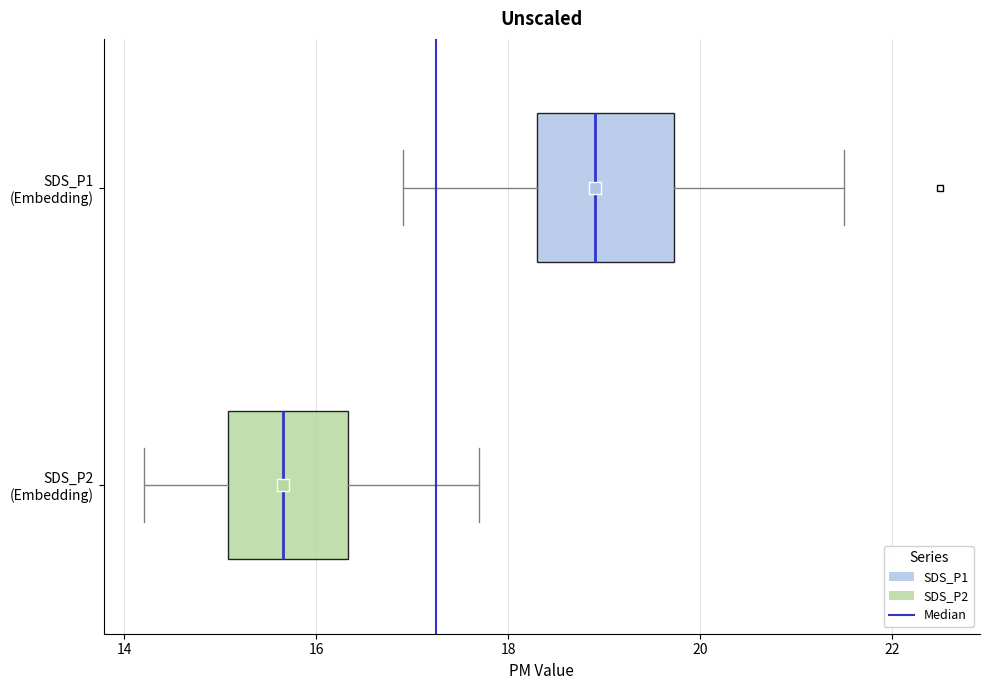

Reading bottom to top, read every box against the x-axis: the position of its median line, the range the box covers, and the ends of its whiskers. The values are not printed on the chart, so give them approximately, as read against the axis.

SDS_P2 (Embedding): median 15.6, box 15.0 to 16.4, whiskers 14.2 to 17.8
SDS_P1 (Embedding): median 19.0, box 18.4 to 19.8, whiskers 17.0 to 21.6